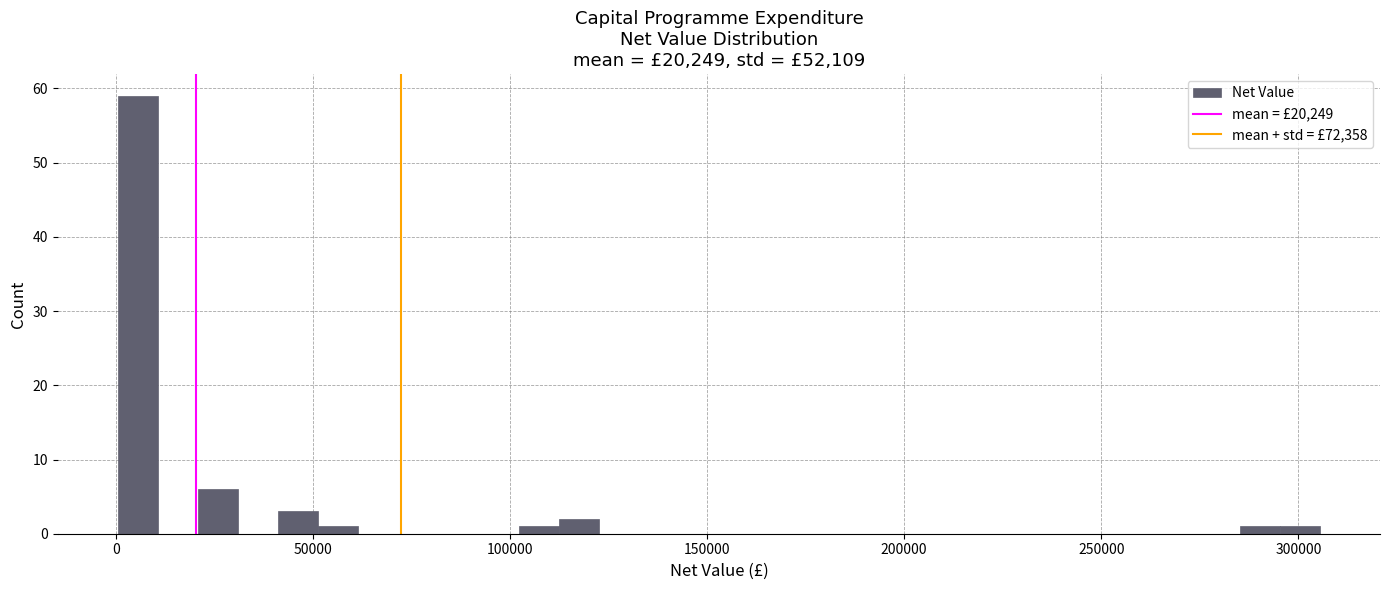

Around what value on the x-axis is the tallest bar? Give the approximate position of its centre, as read against the axis.

5000